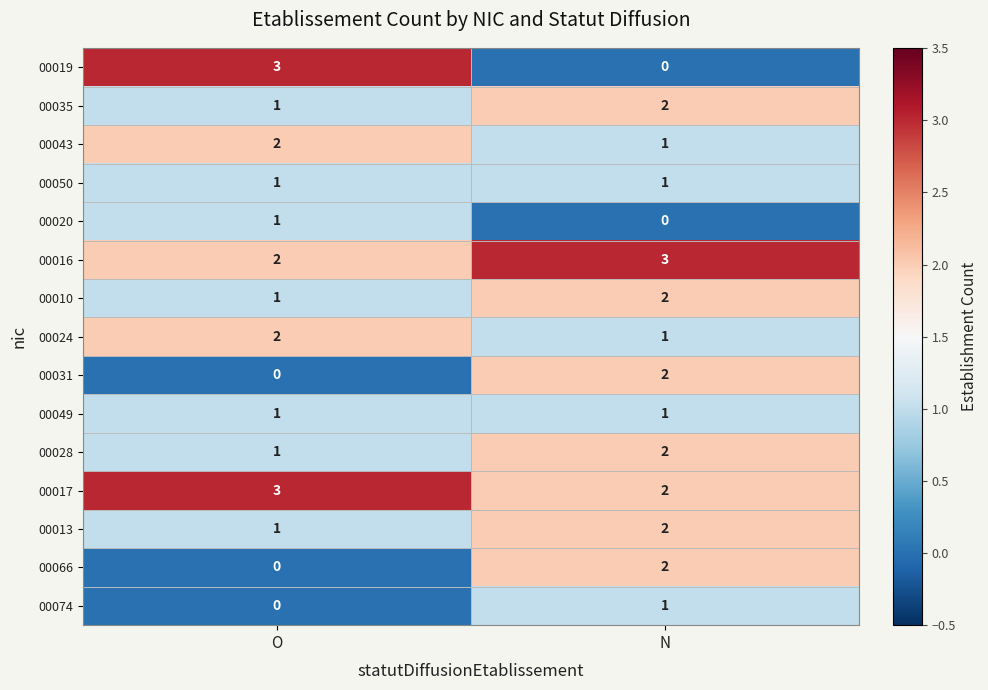

Reading right to left, extract all data points from this chart.

00019: 0	3
00035: 2	1
00043: 1	2
00050: 1	1
00020: 0	1
00016: 3	2
00010: 2	1
00024: 1	2
00031: 2	0
00049: 1	1
00028: 2	1
00017: 2	3
00013: 2	1
00066: 2	0
00074: 1	0